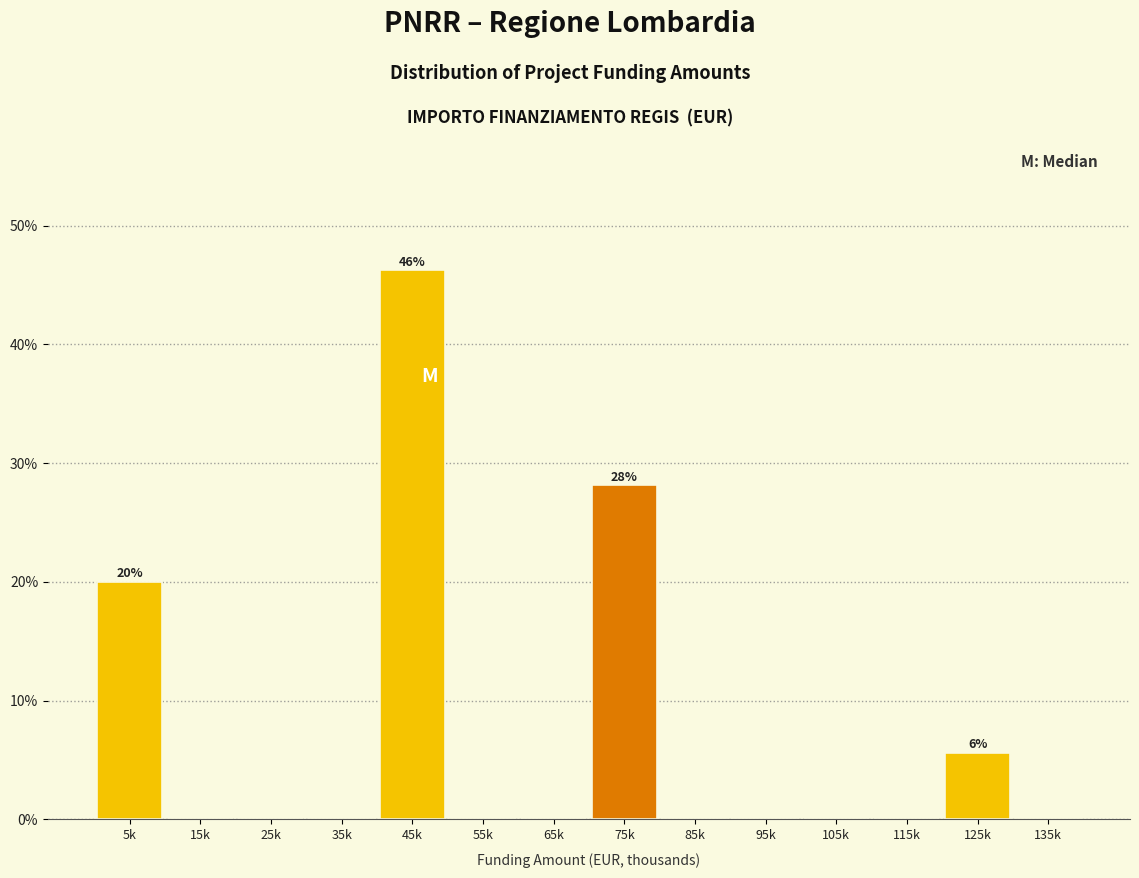

Where is the data nearest to the value 23?

5k